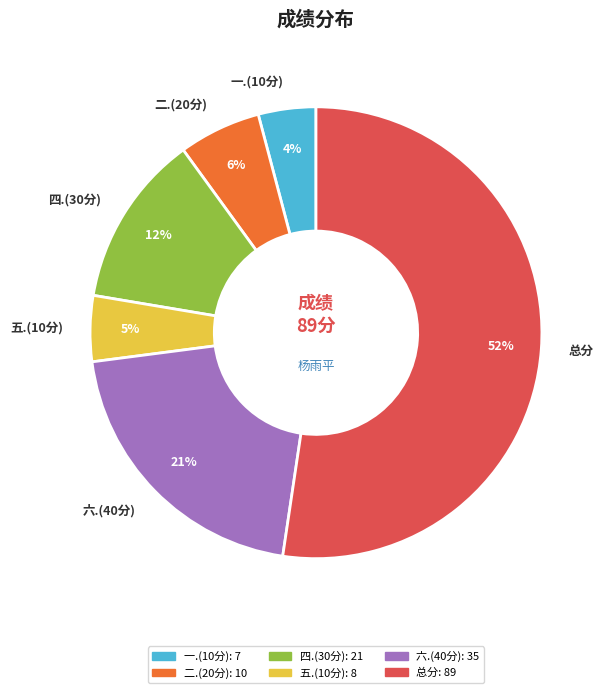

What percentage is the 二.(20分) slice, to the nearest percent?

6%